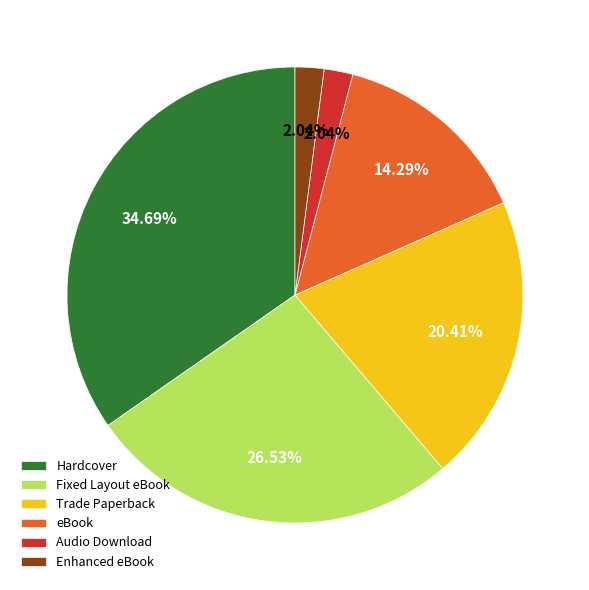

What portion of the pie excludes eBook?

85.7%